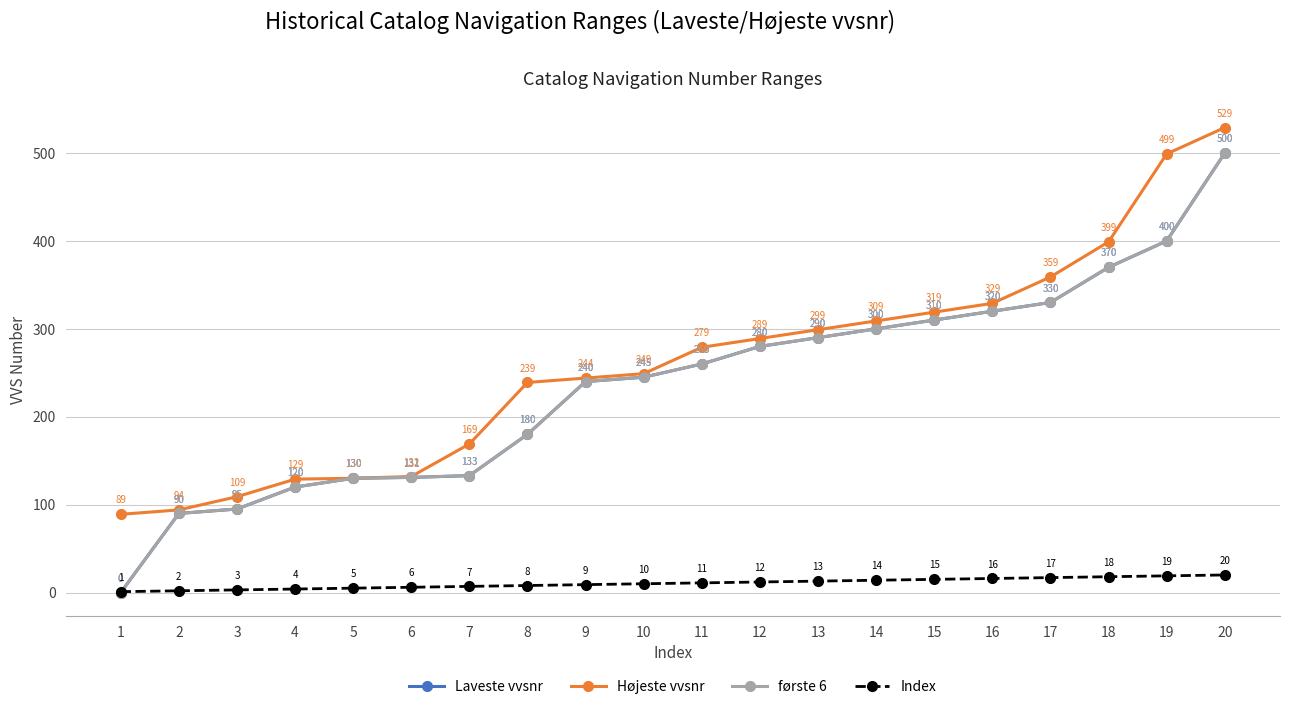

What value does the Index series have at 6?

6